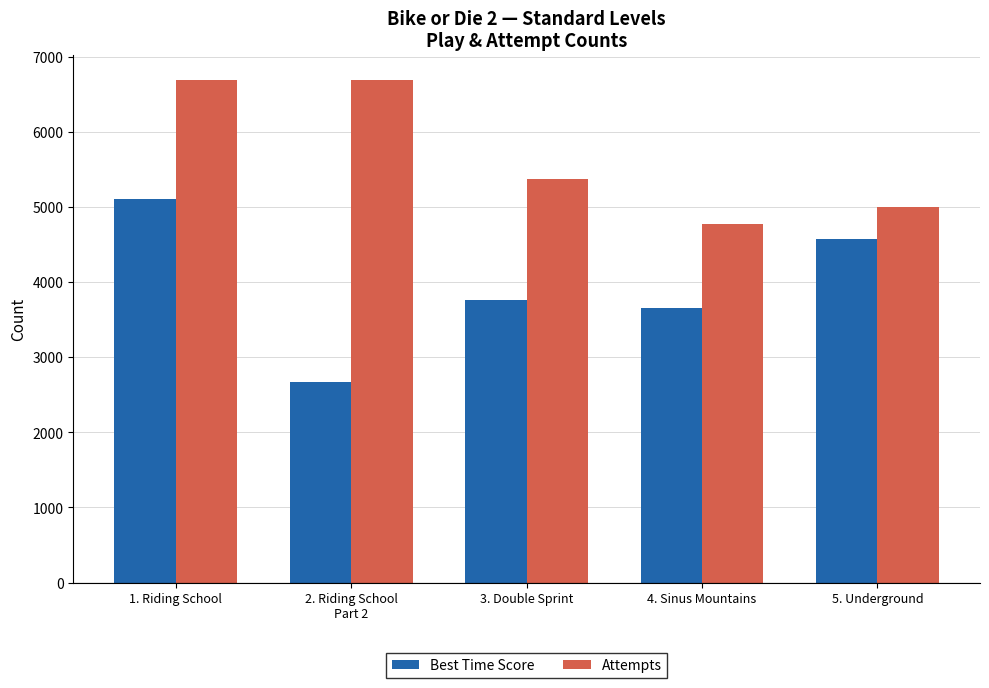

What is the highest value of the Attempts series?

6693